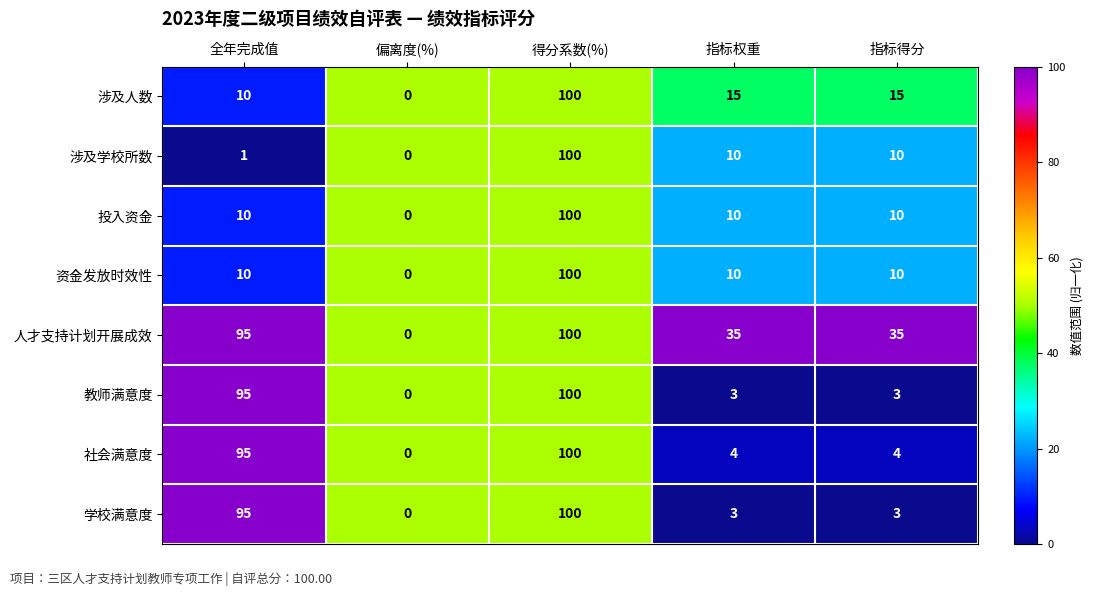

Which label corresponds to the smallest value in the chart?

偏离度(%)